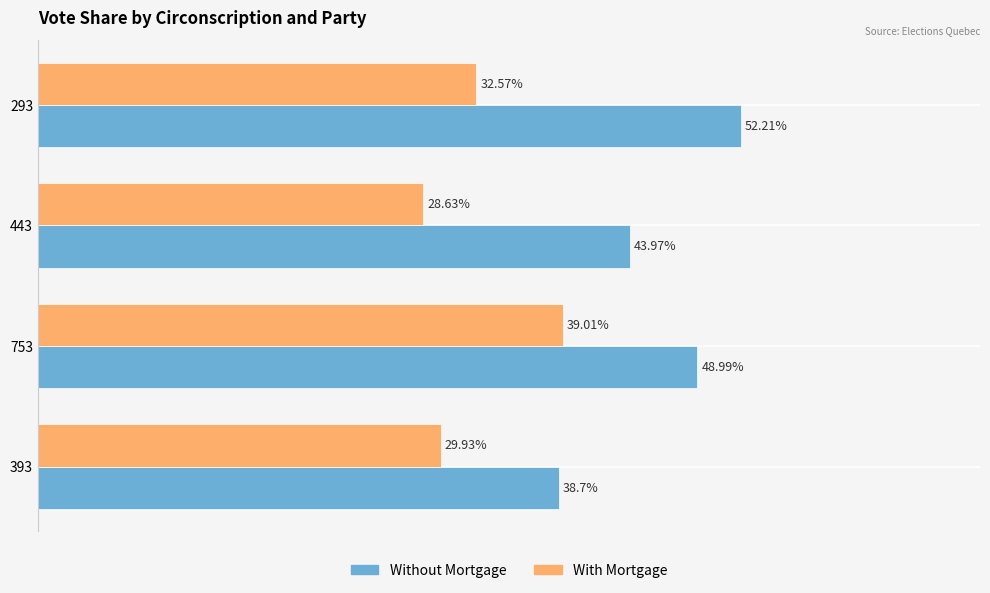

Which series has the largest range (max minus min)?

Without Mortgage